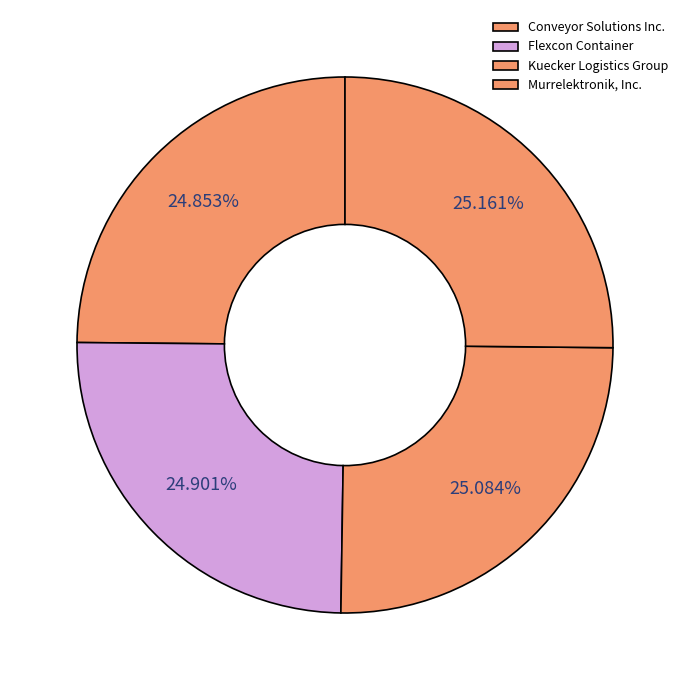

To the nearest percent, what portion does Flexcon Container represent?

25%